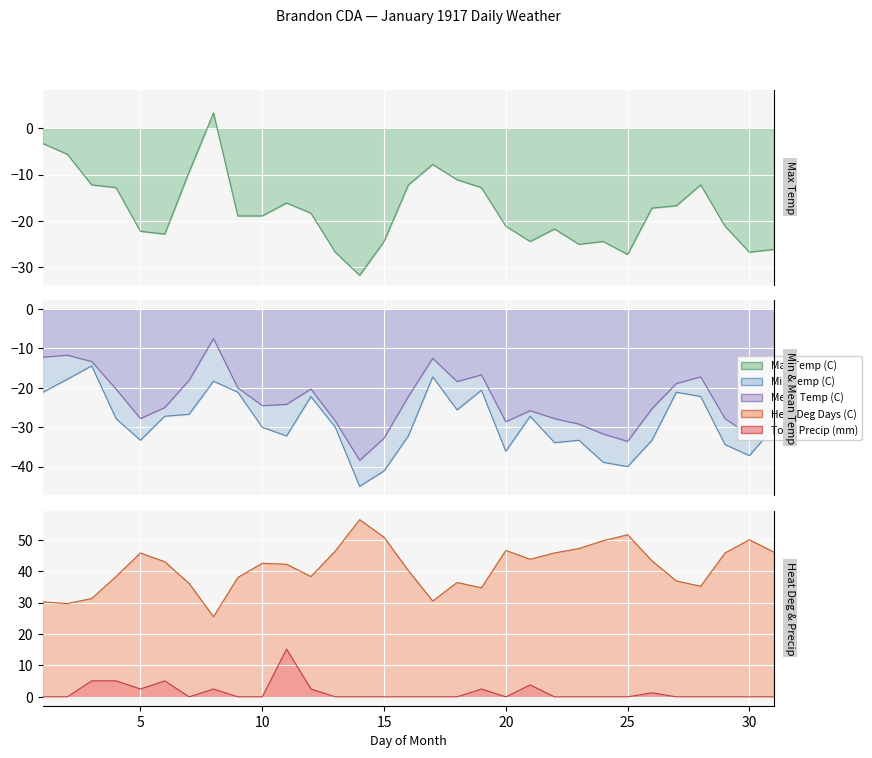

What are all the series names shown in the legend?

Max Temp (C), Min Temp (C), Mean Temp (C), Heat Deg Days (C), Total Precip (mm)